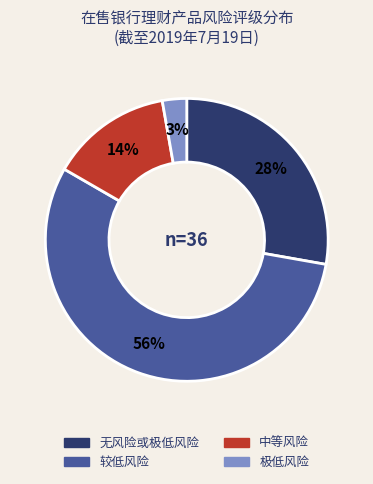

Is it true that 较低风险 is 56% of the pie?

True